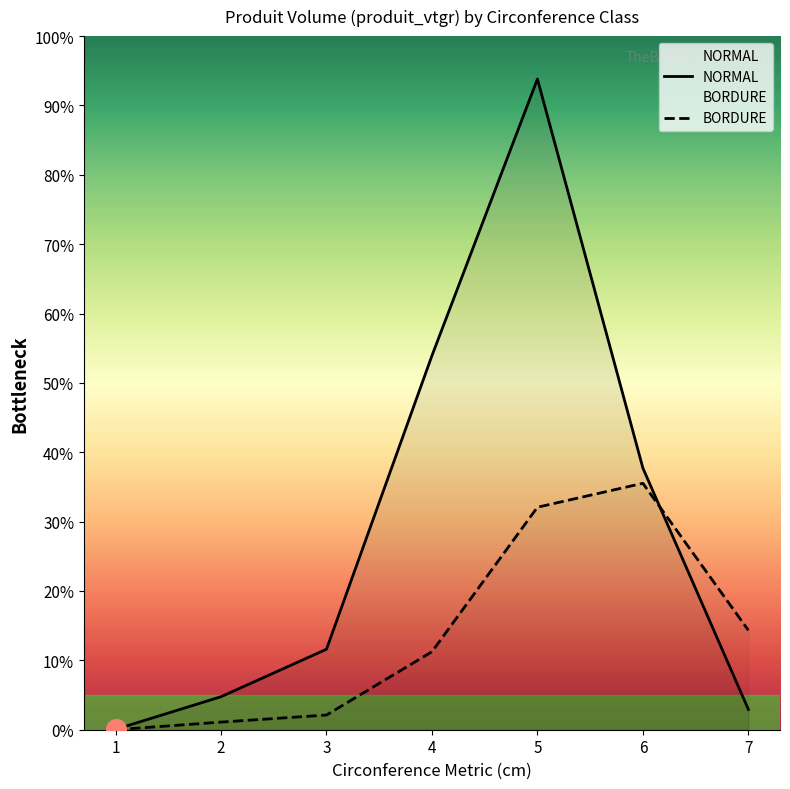

Which series has the largest total across all categories?

NORMAL